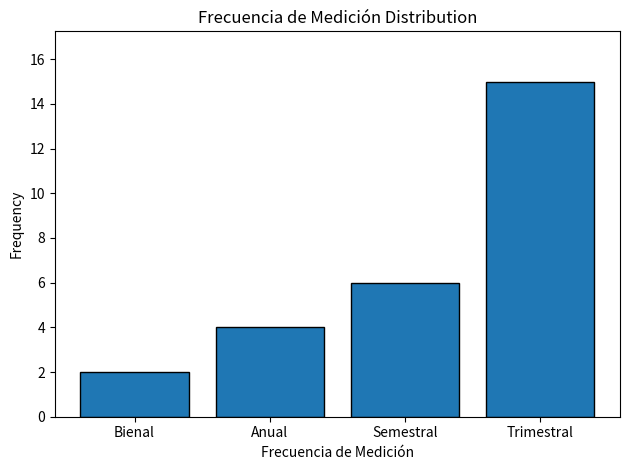

Reading left to right, list all the values displayed in this chart.

Bienal=2	Anual=4	Semestral=6	Trimestral=15